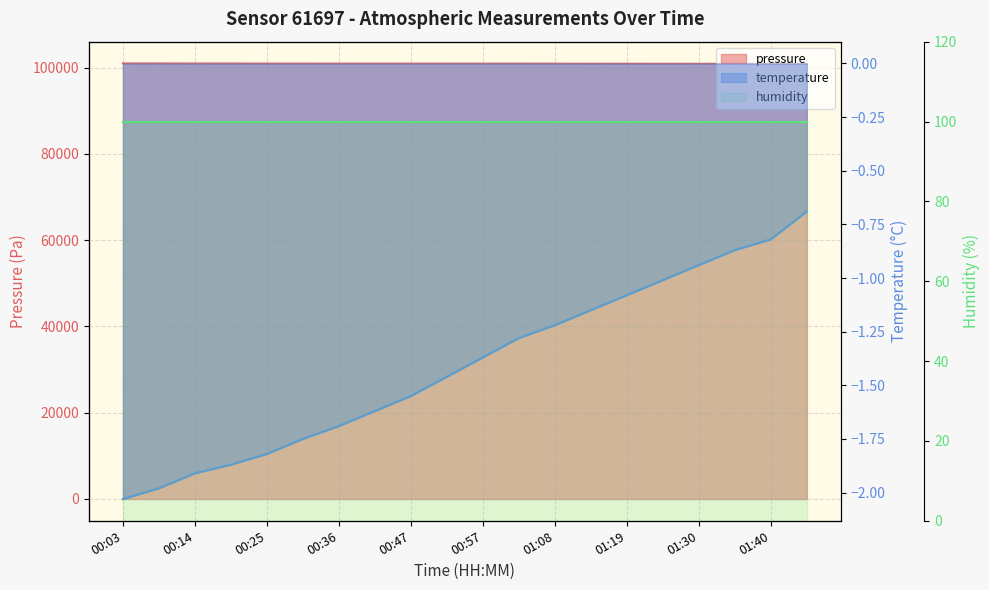

What is the label of the 16th point from the right?

00:25